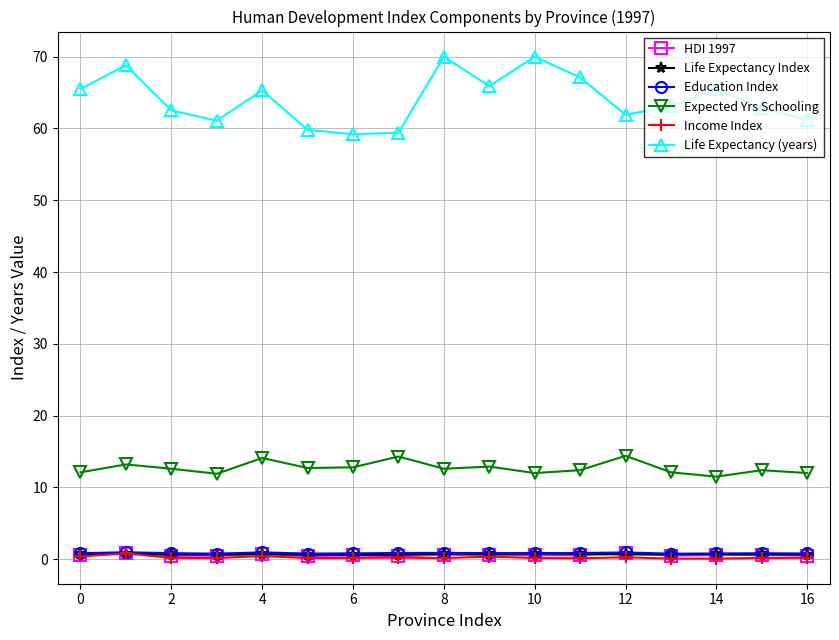

True or false: HDI 1997 has more than 1 interior local peaks.

True